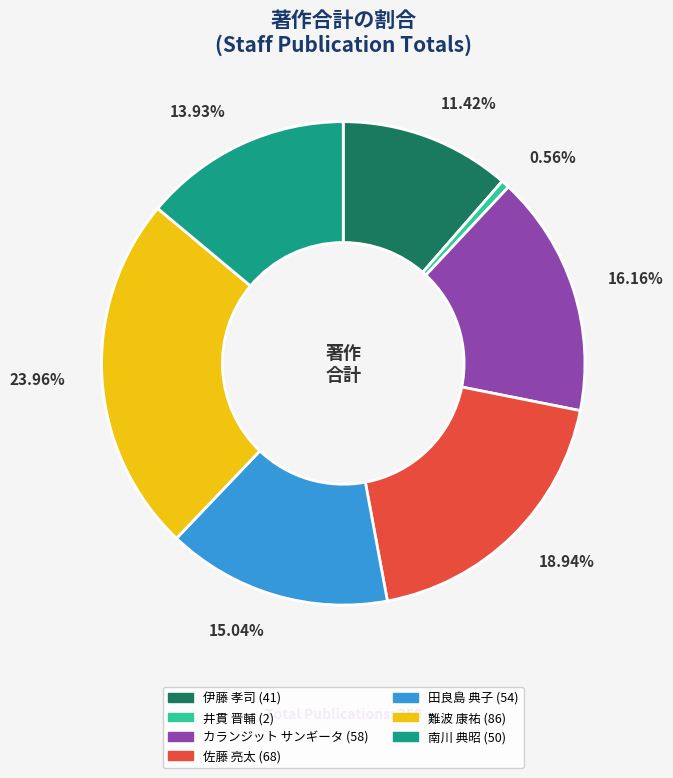

How many slices are in this pie chart?

7